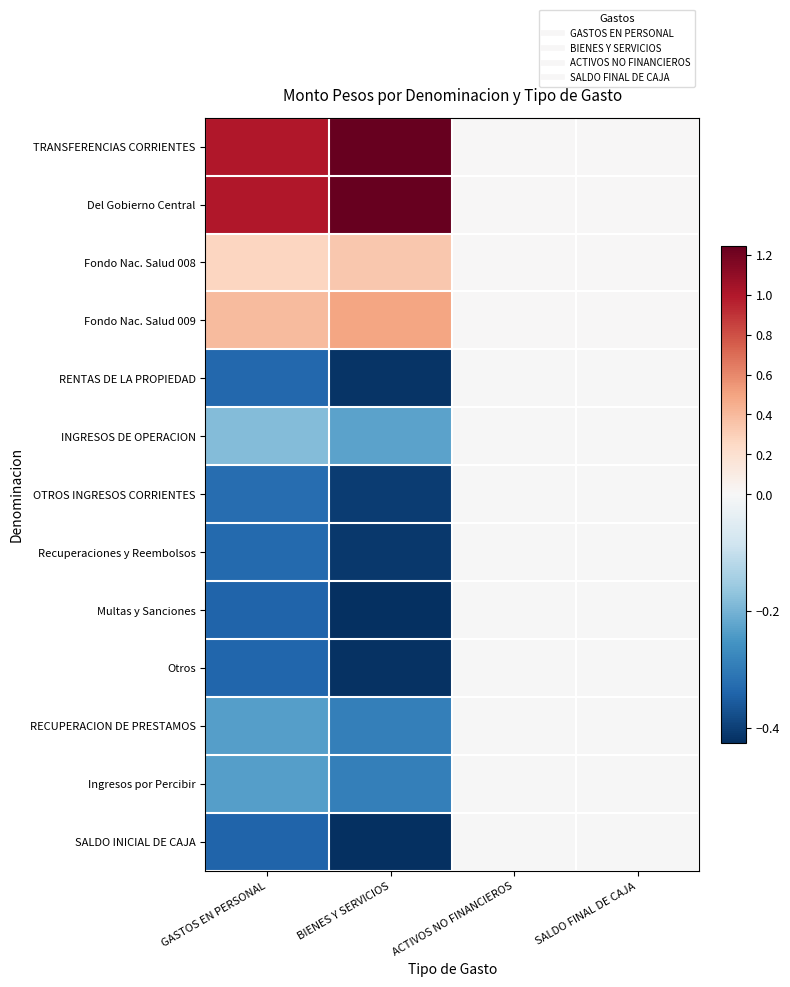

At how many categories does at least one series exceed 0?

4